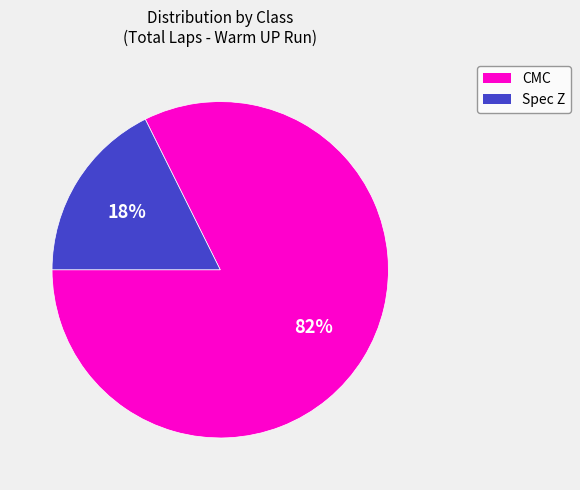

Is there any slice that represents more than half of the pie?

Yes